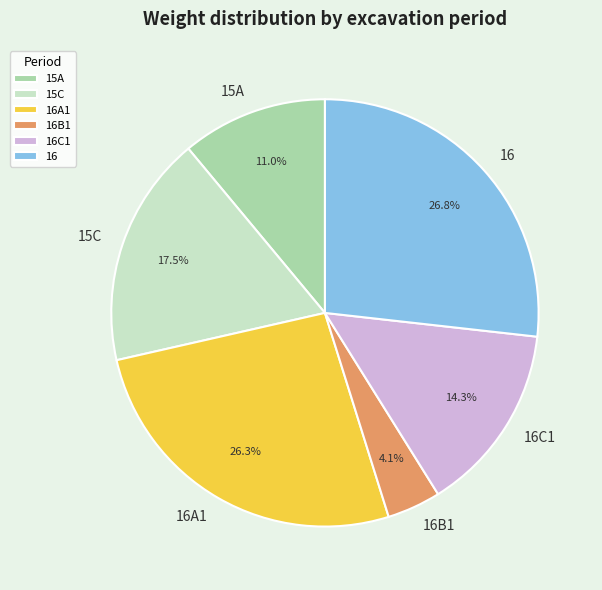

What percentage is NOT represented by 16A1?

73.7%